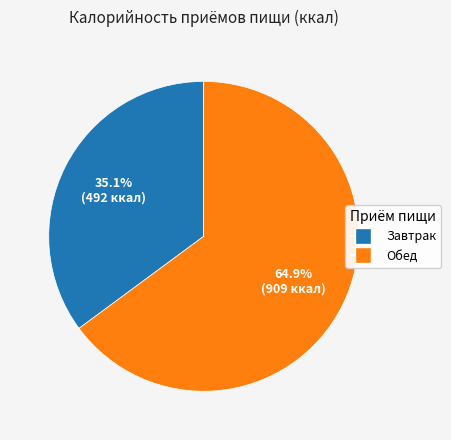

What is the ratio of the value at Завтрак to the value at Обед?

0.5